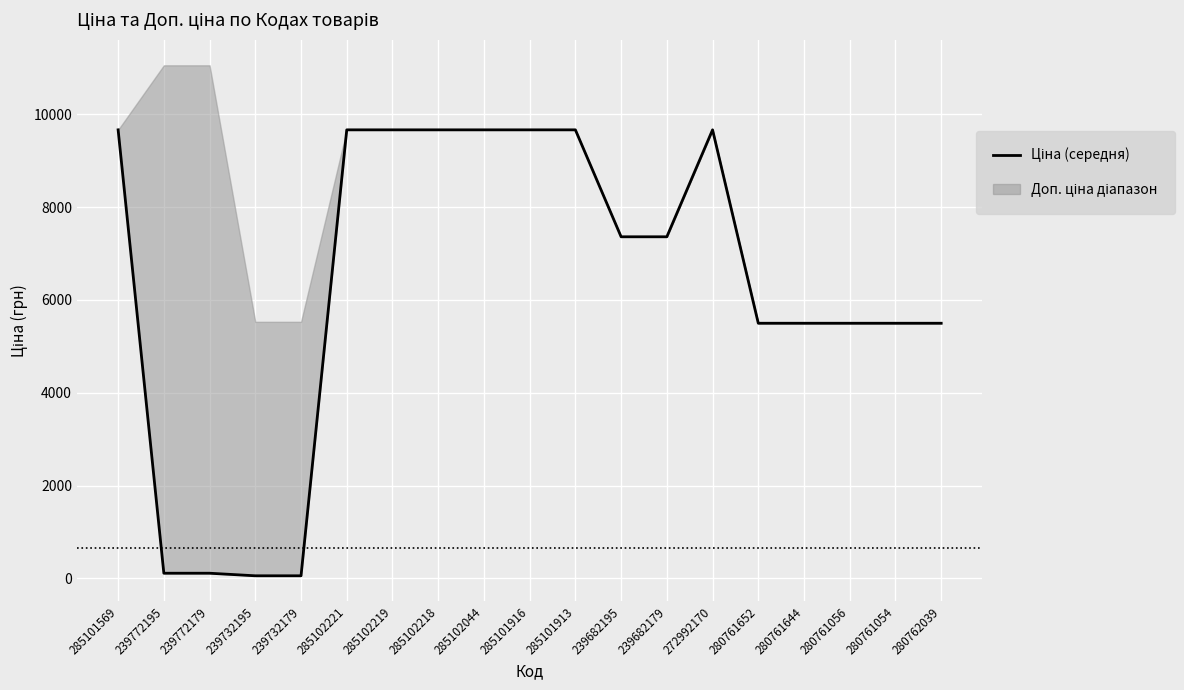

Which category has the highest value across all series?

285101569